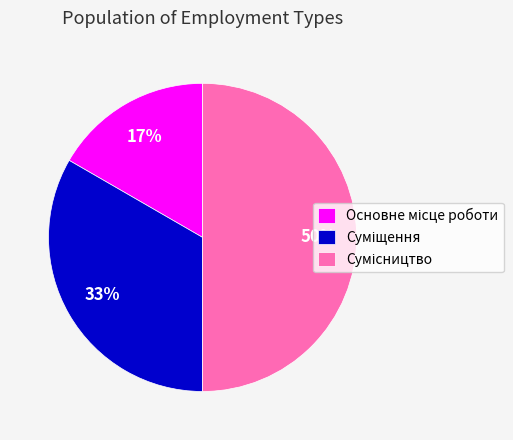

To the nearest percent, what is the difference between the largest and smallest slice percentages?

33%